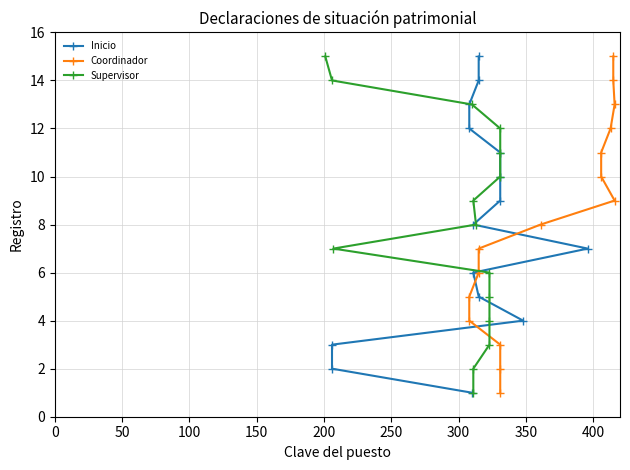

Which has a higher value, 200 or 150?

200